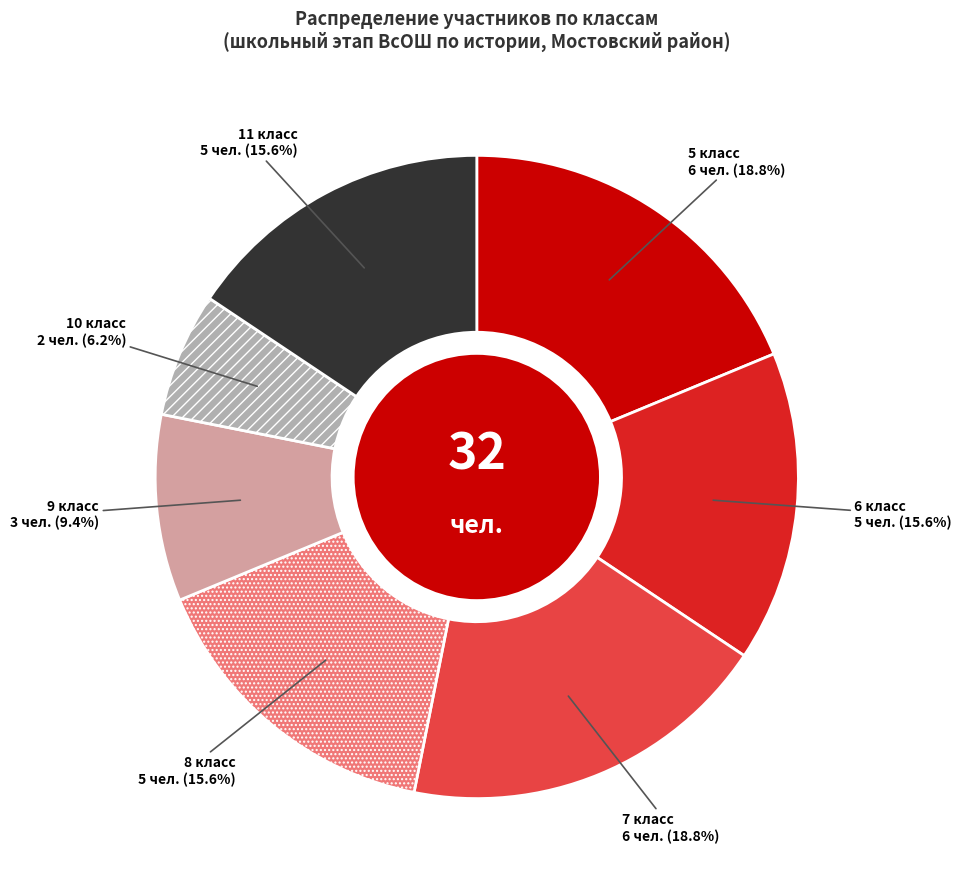

How much of the chart is everything except 8 класс?

84.4%